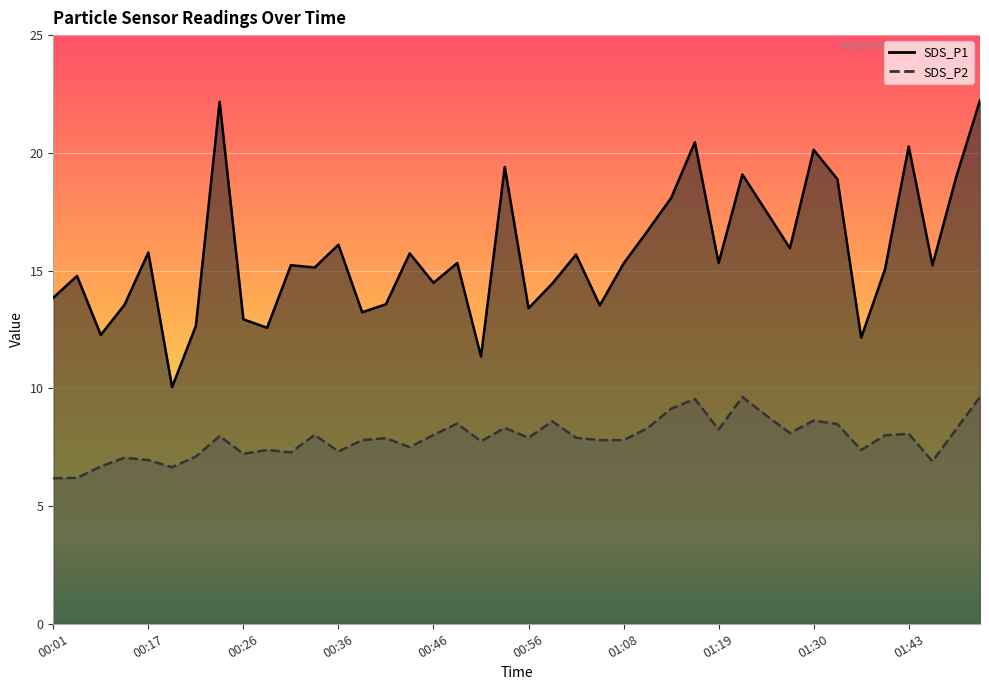

How many values in the SDS_P1 series are below 15?

16